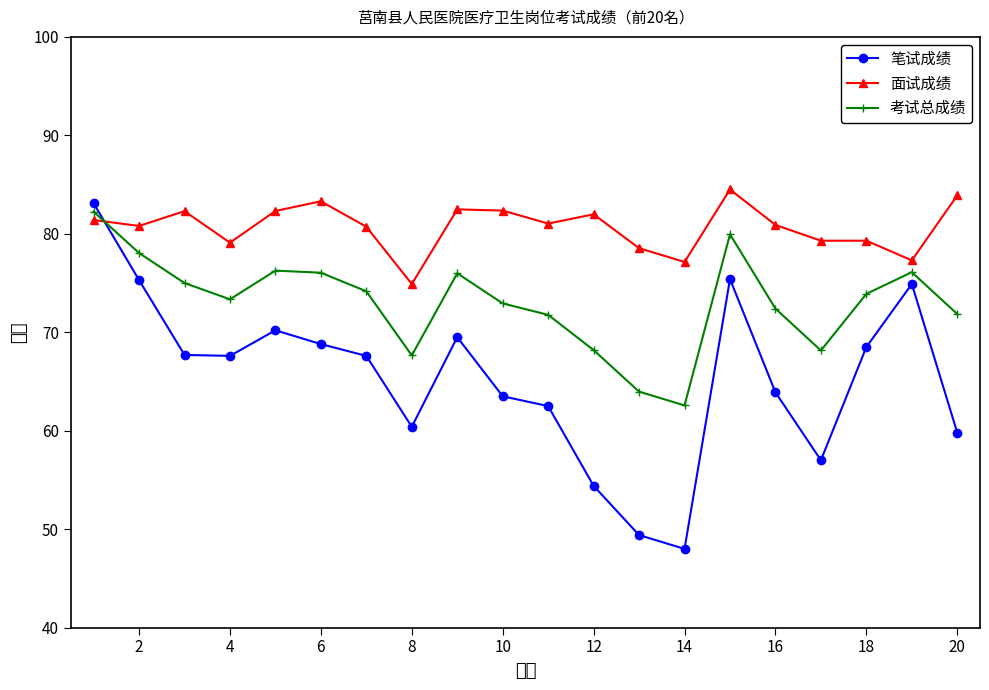

What is the sum of all 笔试成绩 values?

1307.5